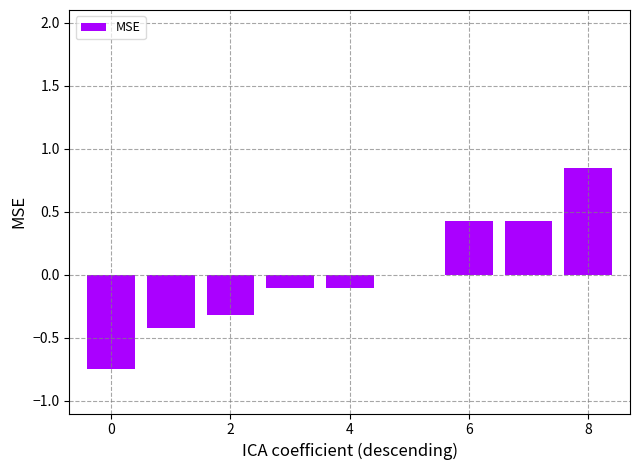

The chart shows a value of 0.5 at 8. True or false?

False